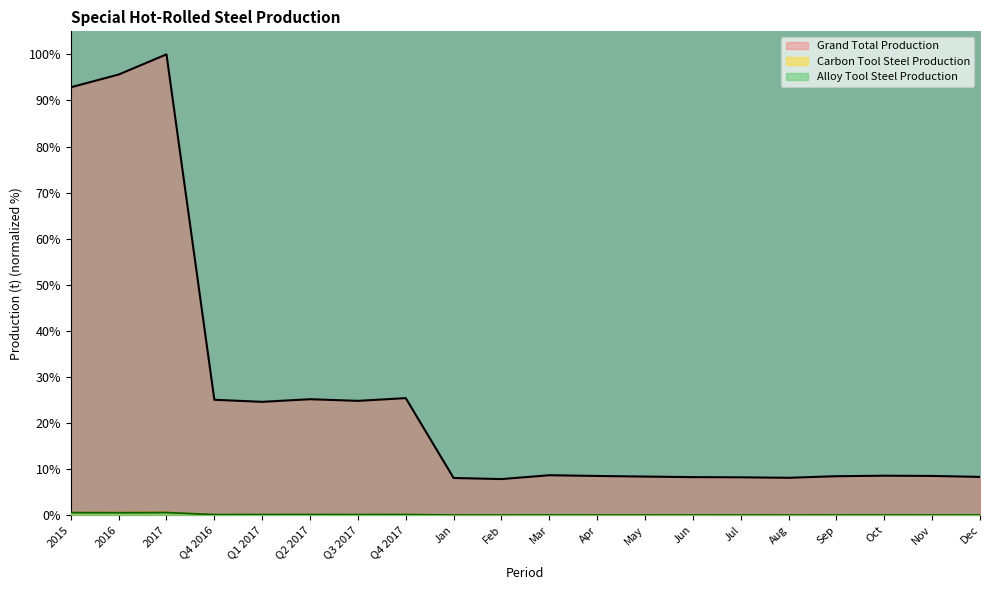

True or false: Alloy Tool Steel Production has a value of 0.0 at Jul.

True